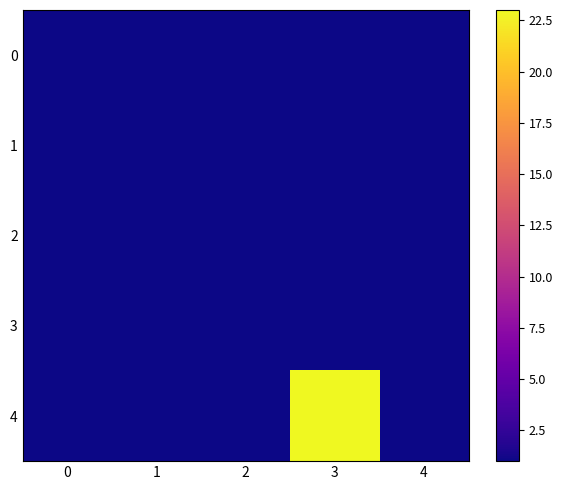

Between 2 and 3, which series saw the biggest shift?

4